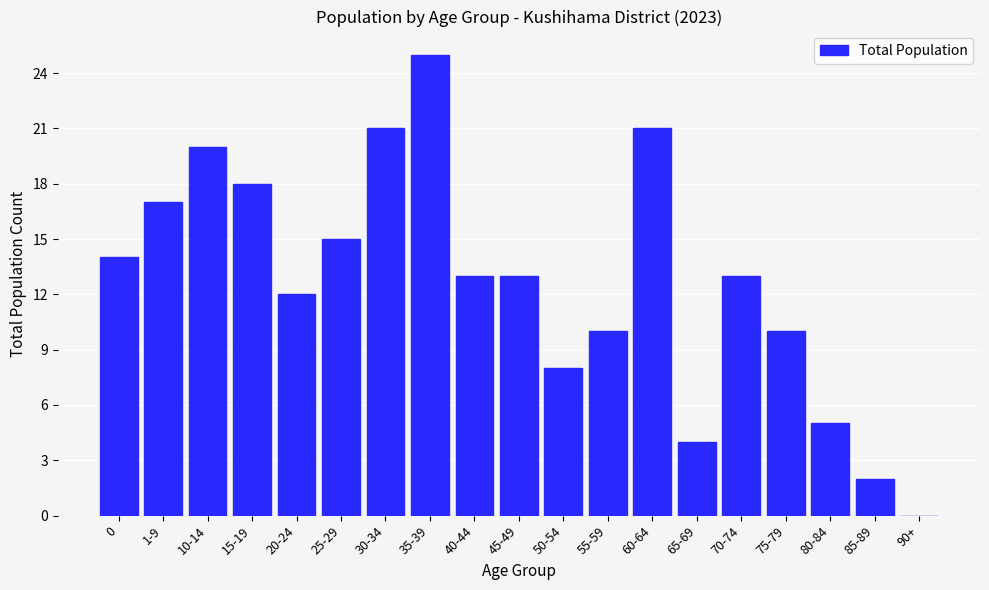

Reading right to left, list all the values displayed in this chart.

90+=0	85-89=2	80-84=5	75-79=10	70-74=13	65-69=4	60-64=21	55-59=10	50-54=8	45-49=13	40-44=13	35-39=25	30-34=21	25-29=15	20-24=12	15-19=18	10-14=20	1-9=17	0=14